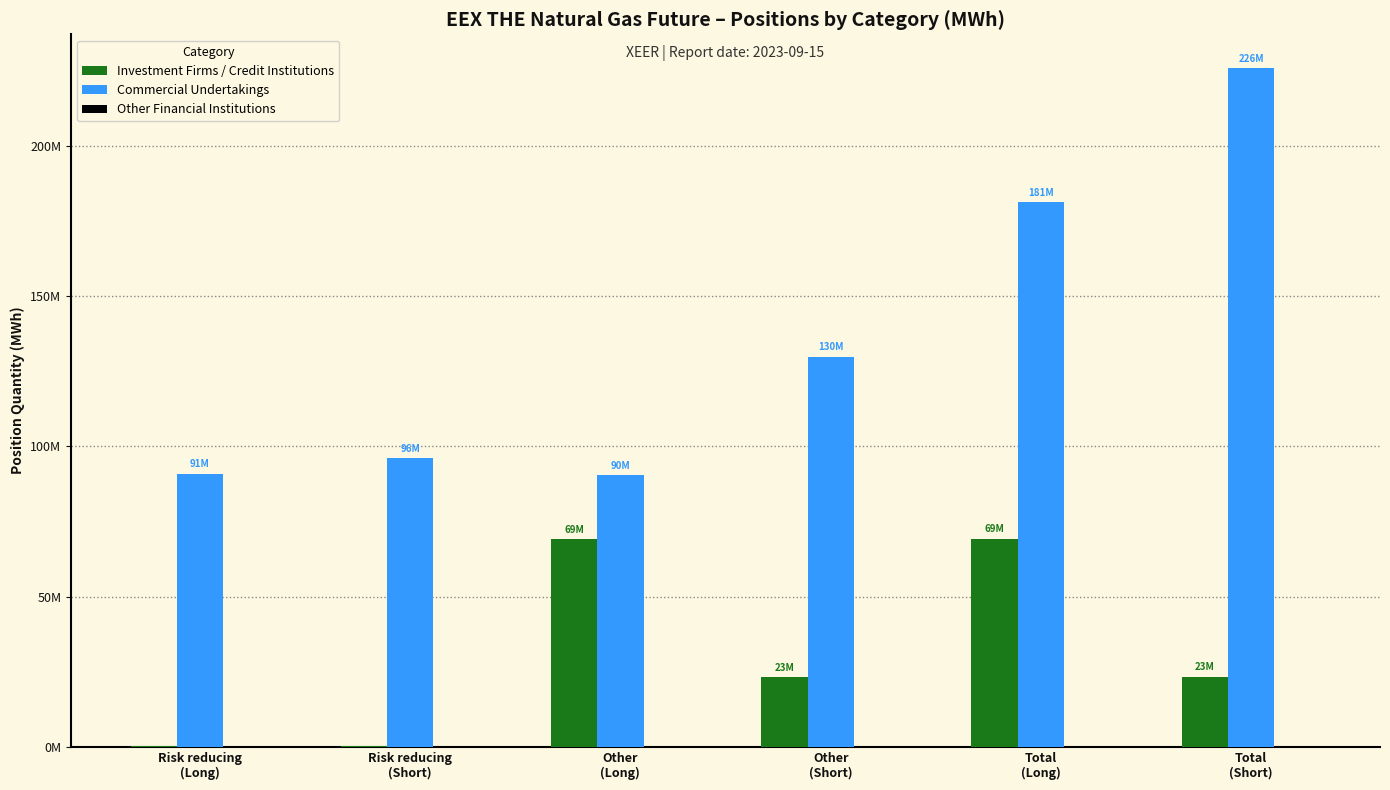

Are the bars grouped side by side (vs. stacked)?

Yes